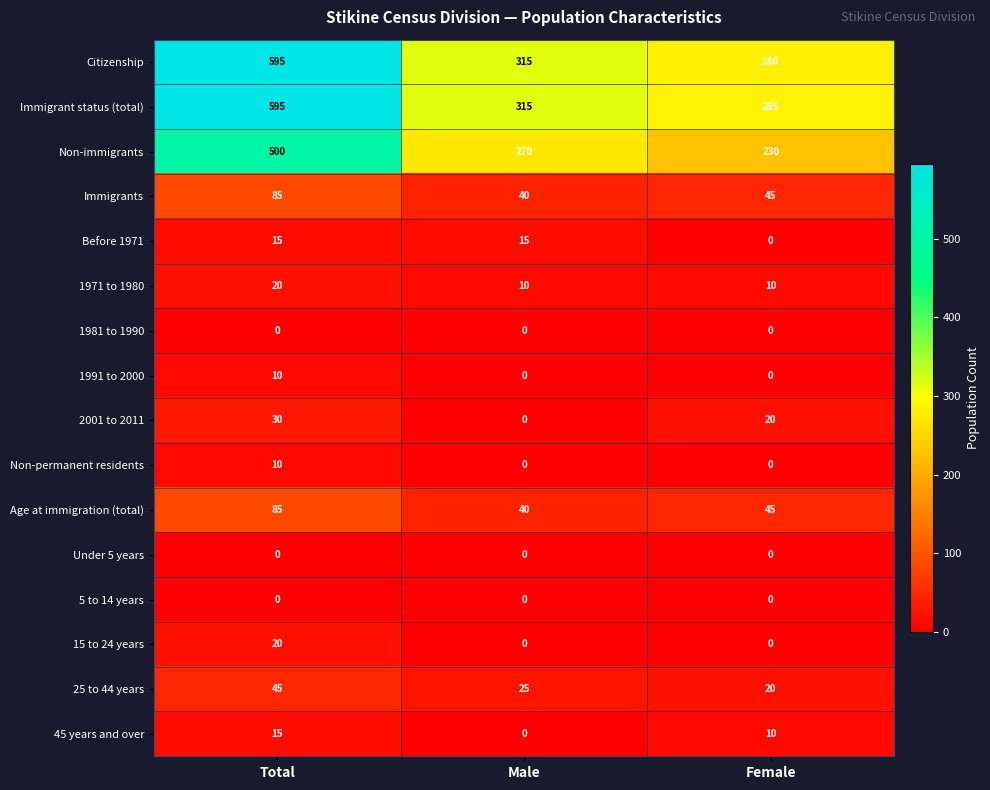

Which series has the largest total across all categories?

Immigrant status (total)